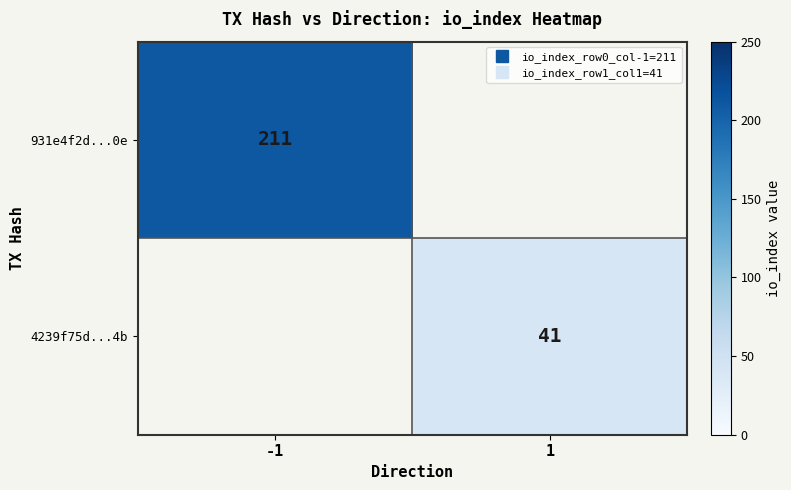

At how many categories does at least one series exceed 112?

1